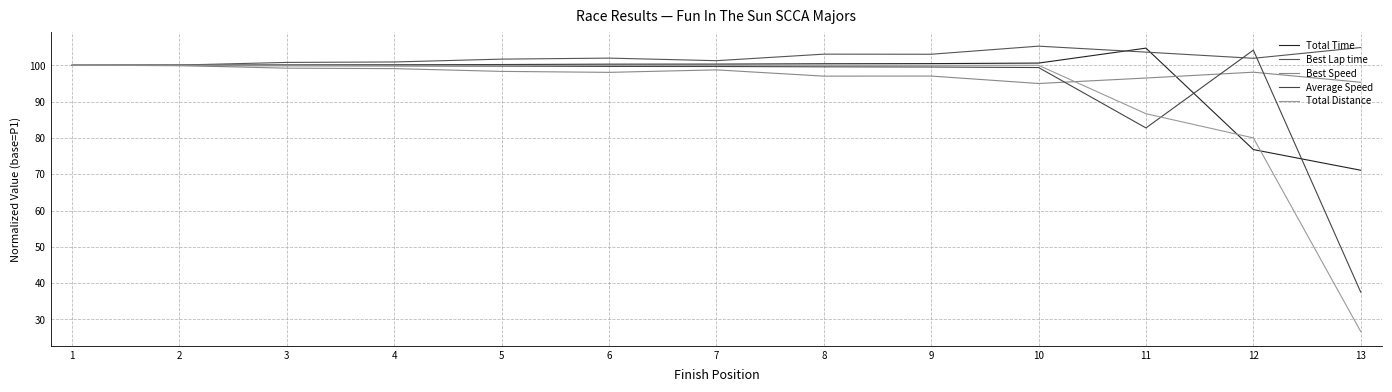

True or false: Total Distance has a value of 56.6 at 8.

False